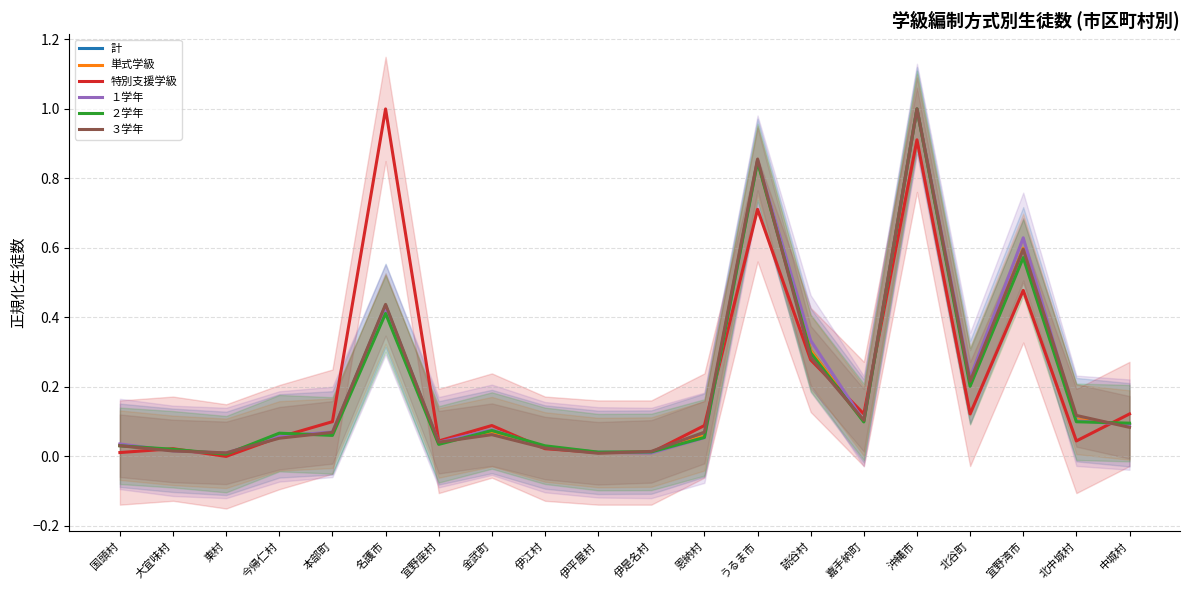

The value of 計 at 金武町 is 0.0. True or false?

False